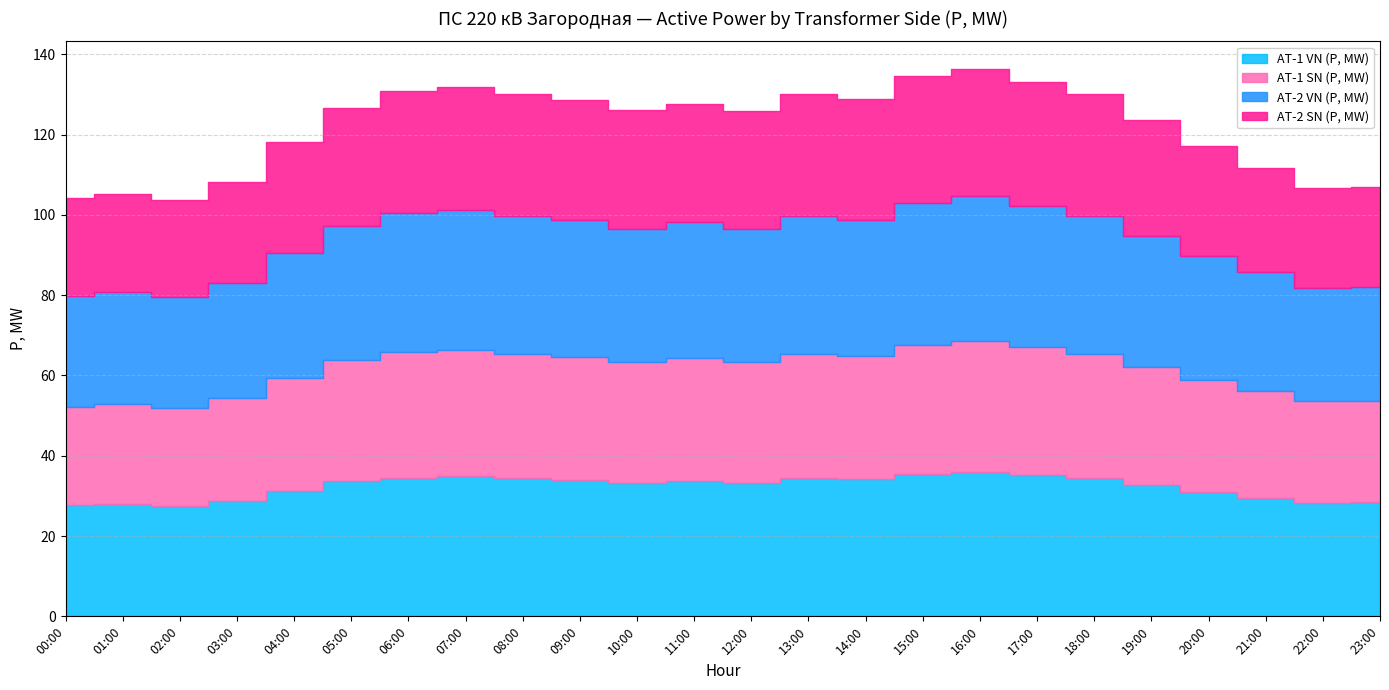

What is the sum of all AT-2 SN (P, MW) values?

681.7